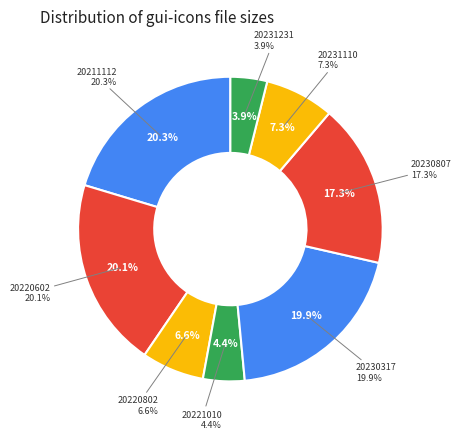

To the nearest percent, what portion does gui-icons-20220602.dat represent?

20%